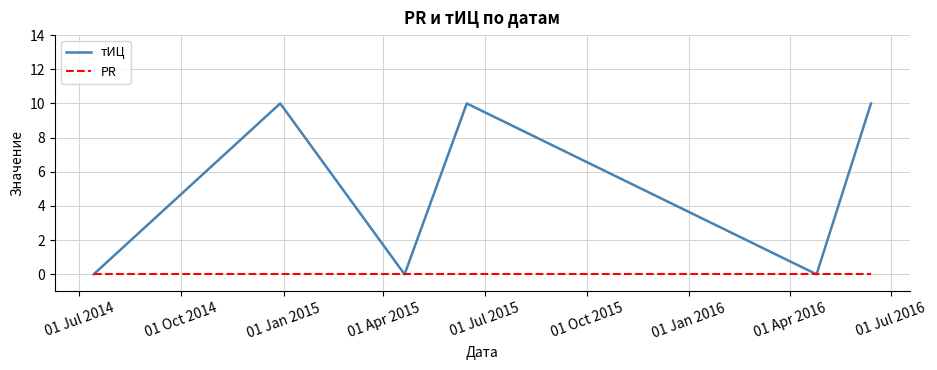

What are all the series names shown in the legend?

тИЦ, PR